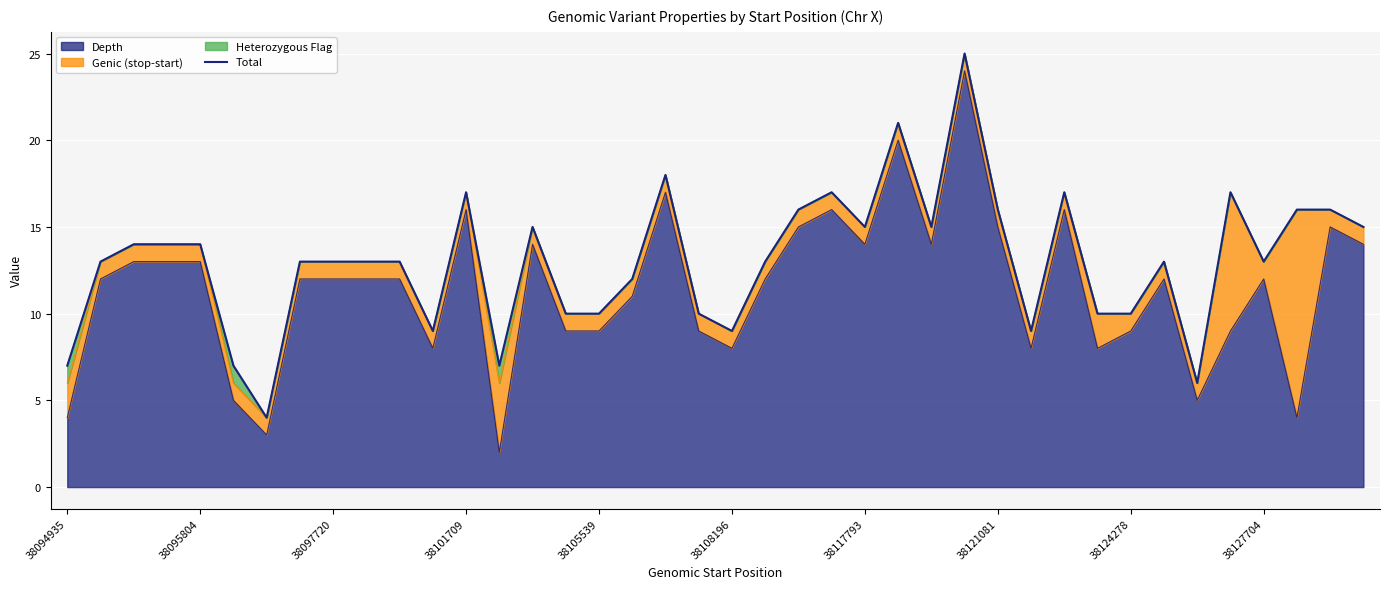

What is the average value?

13